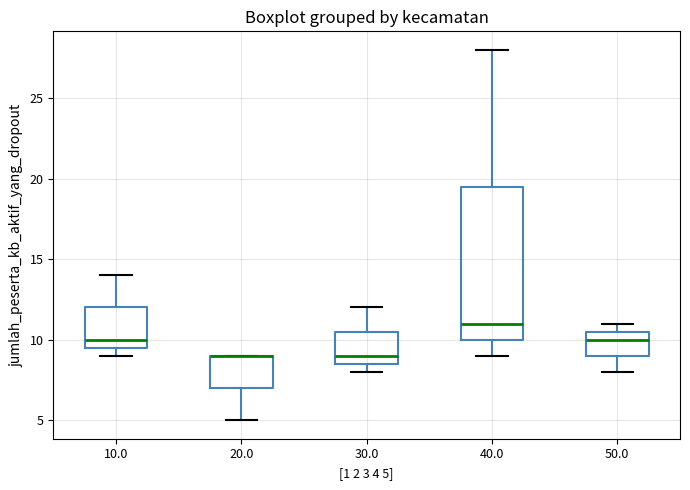

Where does the median line of the box at x = 50.0 sit on the y-axis? The values are not printed on the chart, so give them approximately, as read against the axis.

10.0